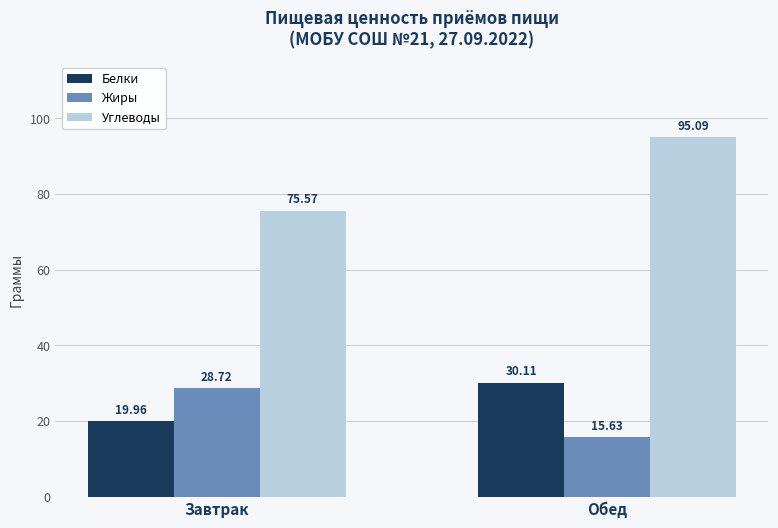

At which label is Жиры closest to 22?

Обед